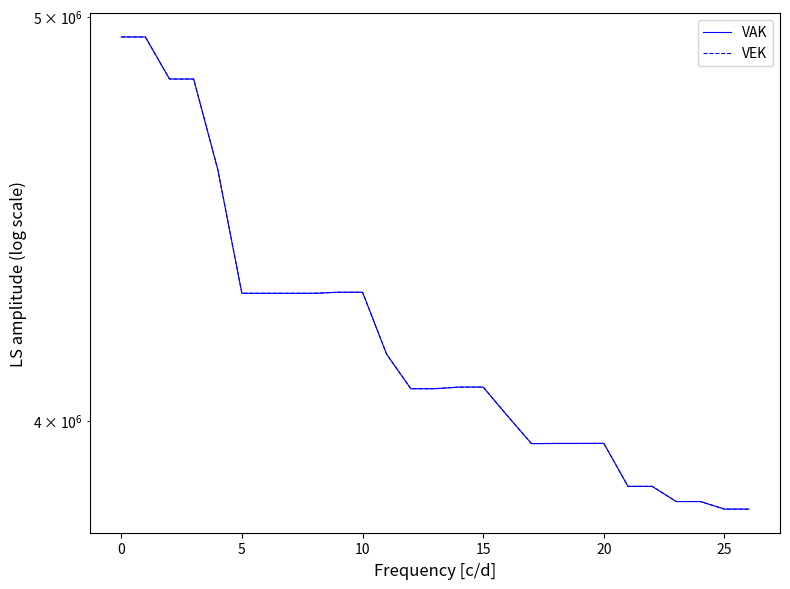

True or false: VEK has a value of 3949875 at 17.

True